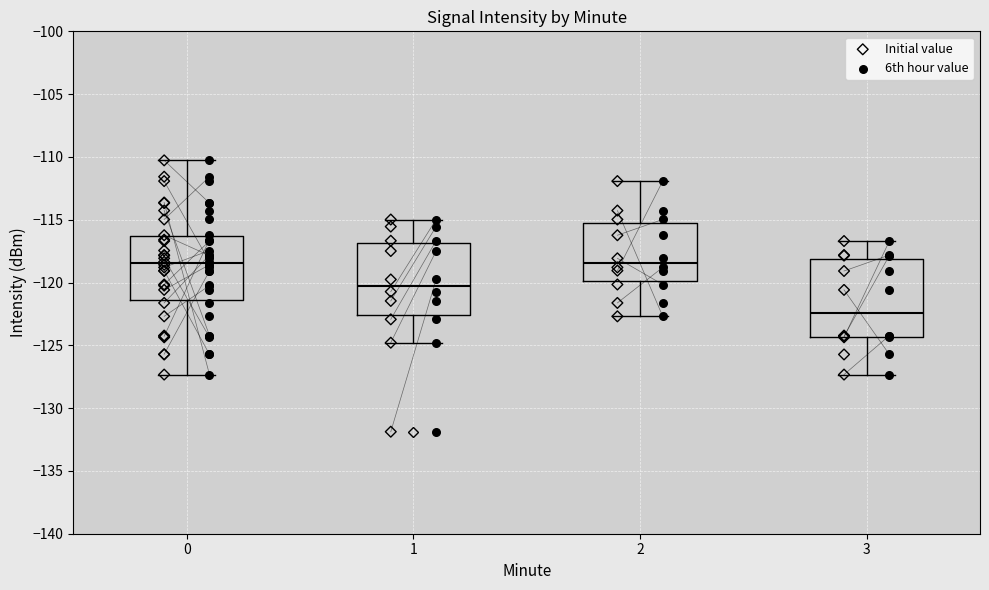

Reading left to right, transcribe this box plot: for each box, give where its median line is, the range the box spans, and where its two whiskers end, as read against the y-axis. The values are not printed on the chart, so give them approximately, as read against the axis.

0: median -118.5, box -121.5 to -116.5, whiskers -127.5 to -110.5
1: median -120.0, box -122.5 to -117.0, whiskers -125.0 to -115.0
2: median -118.5, box -120.0 to -115.5, whiskers -122.5 to -112.0
3: median -122.5, box -124.5 to -118.0, whiskers -127.5 to -116.5